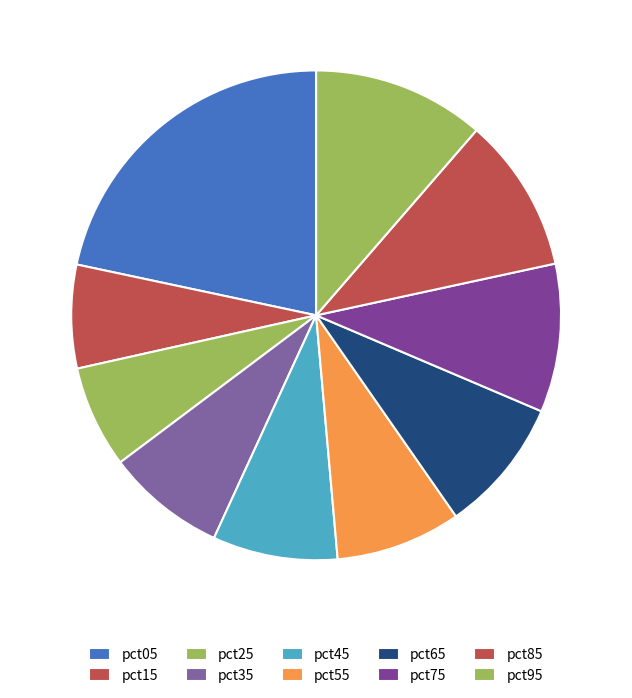

To the nearest percent, what is the difference between the pct85 and pct35 slice percentages?

2%